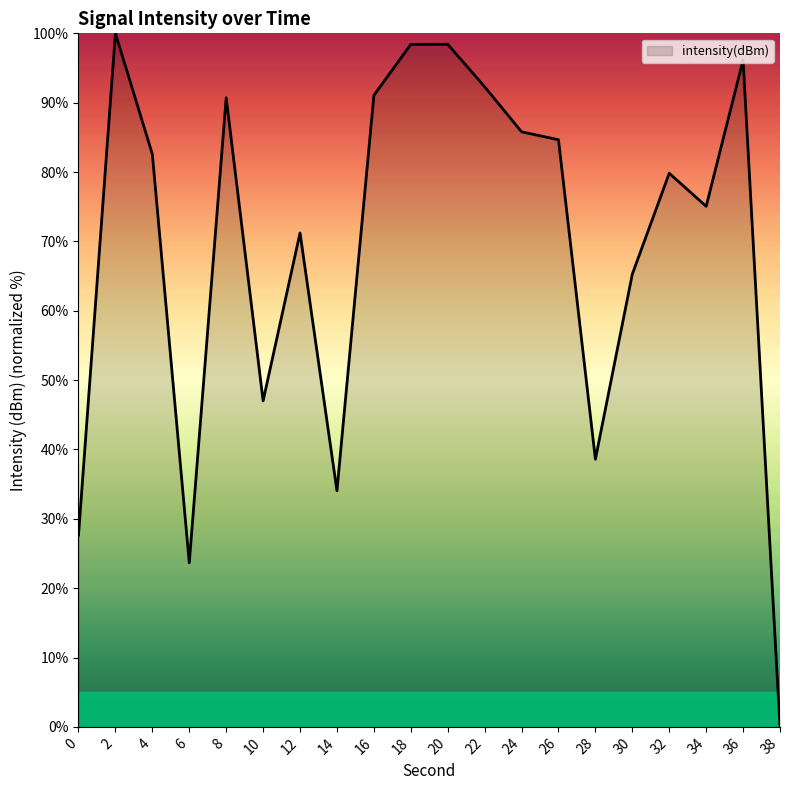

What is the average value?

69.1